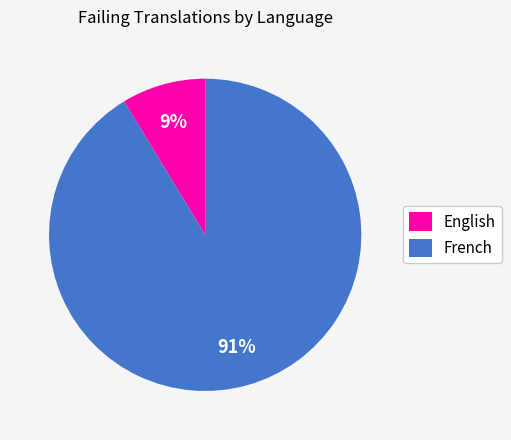

Which category has the biggest portion of the pie?

French